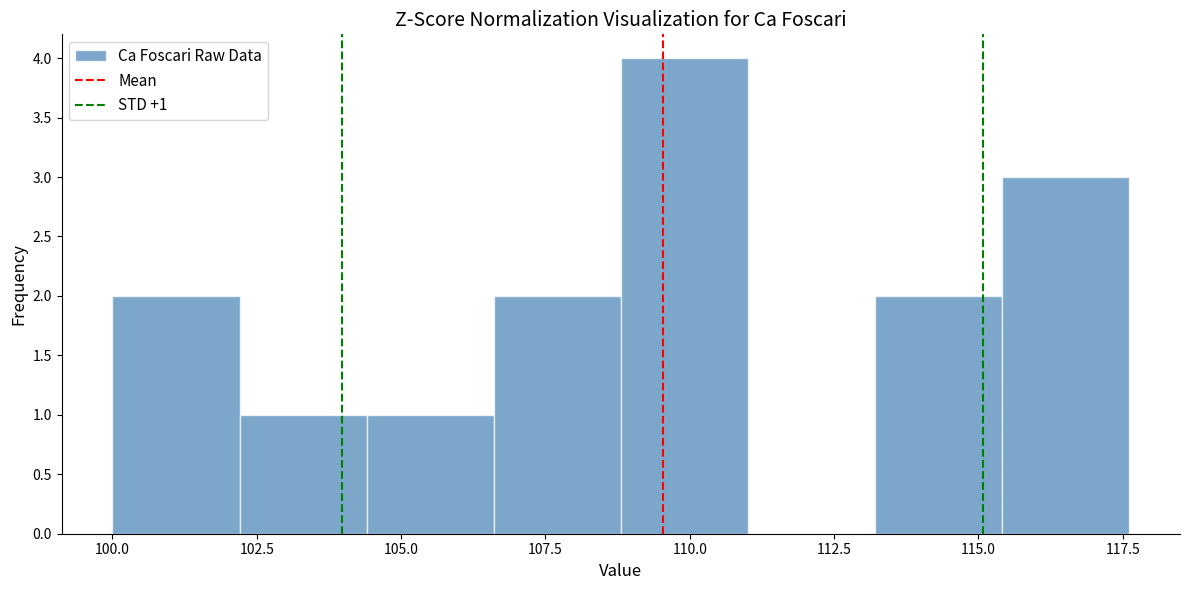

Which range on the x-axis has the tallest bar?

109.0 to 111.0